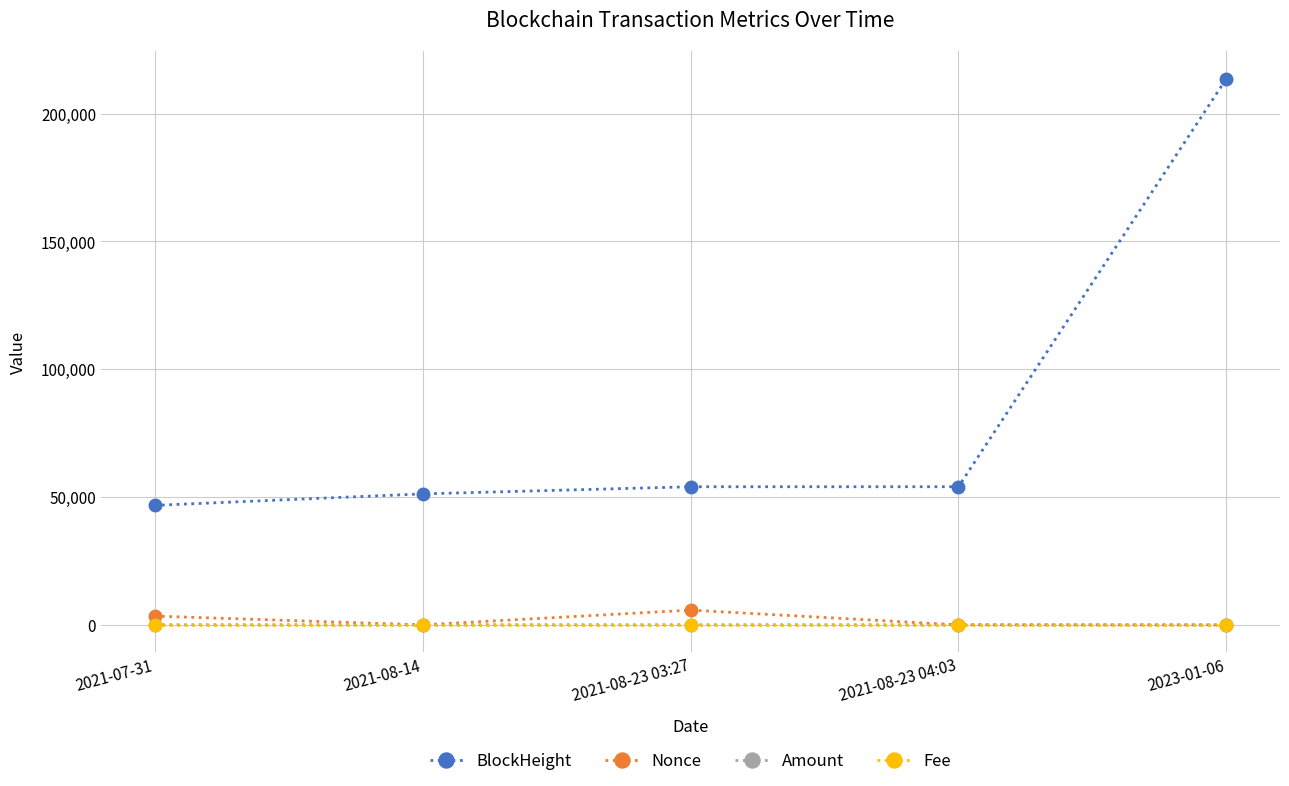

Where is the first local maximum for Nonce?

2021-08-23 03:27